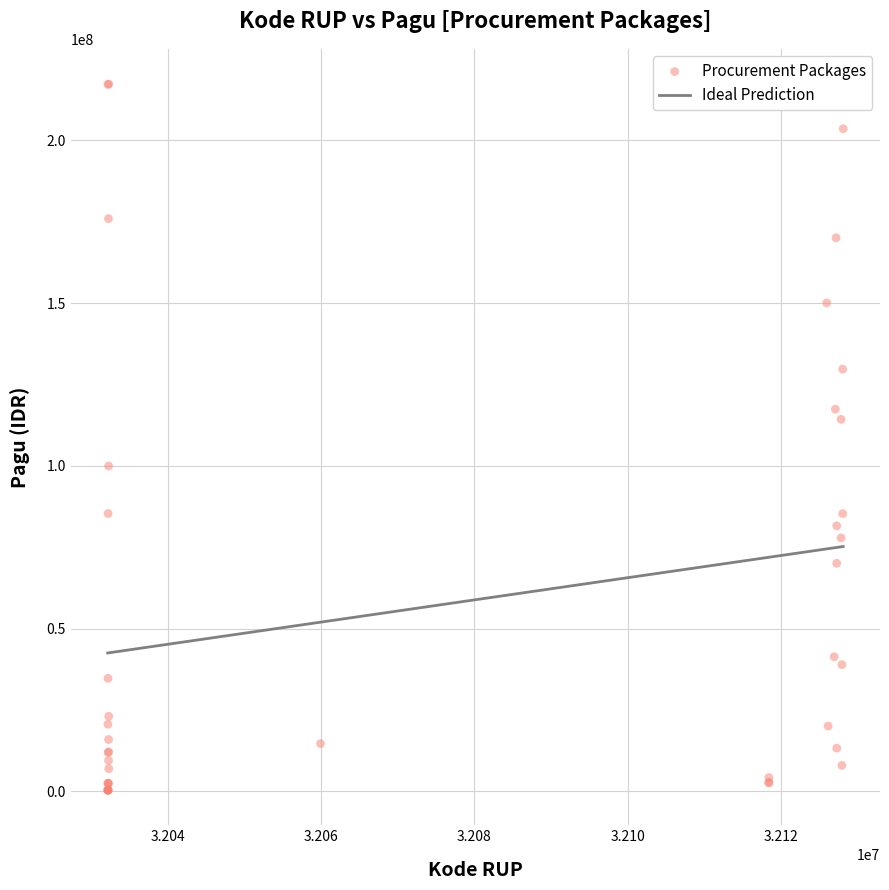

What Y value in the scatter plot is closest to 108830000?

114296000